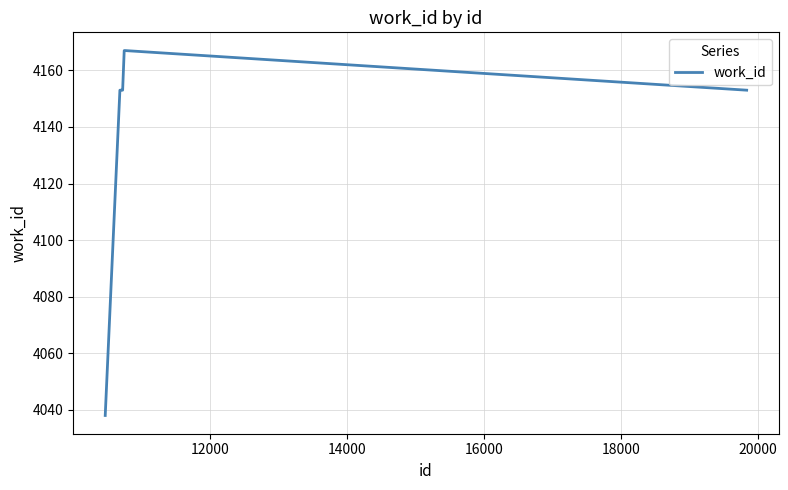

What is the difference between the maximum and minimum values?

129